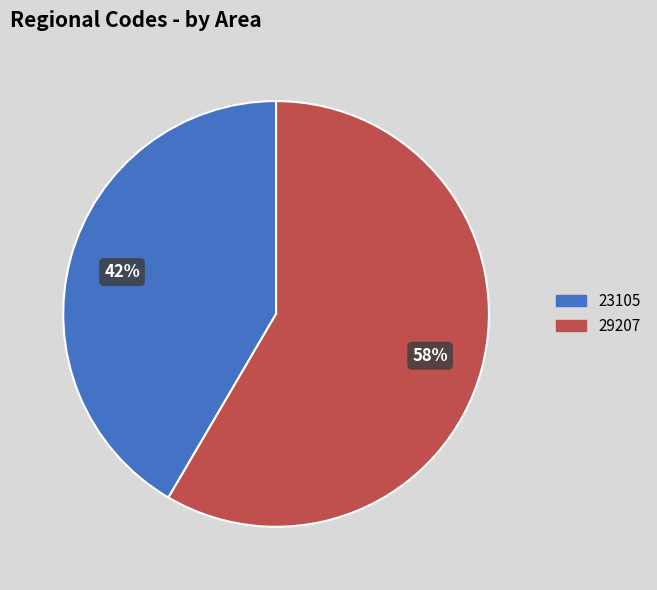

Approximately how many times larger is the value at 29207 compared to 23105?

1.4